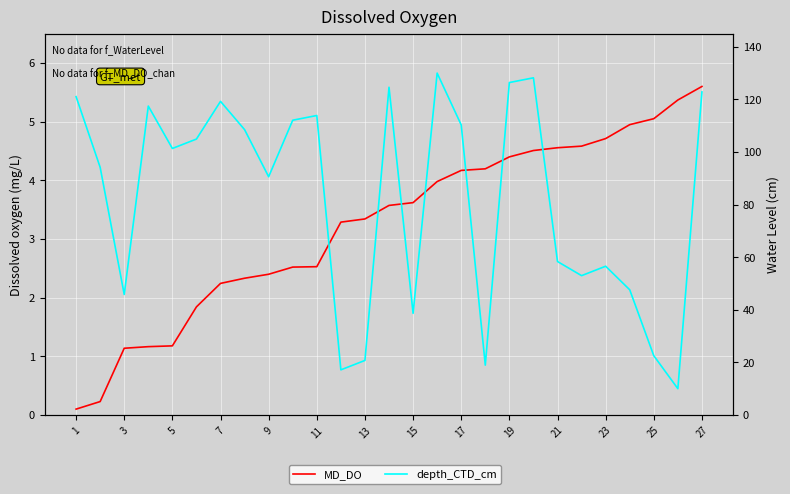

How many data points does each series have?

27